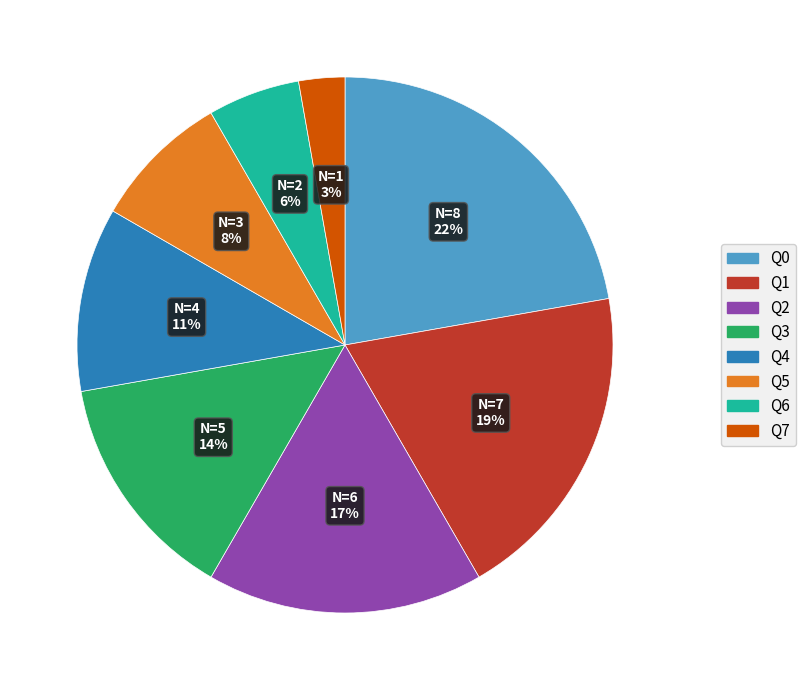

Is it true that Q7 is 3% of the pie?

True